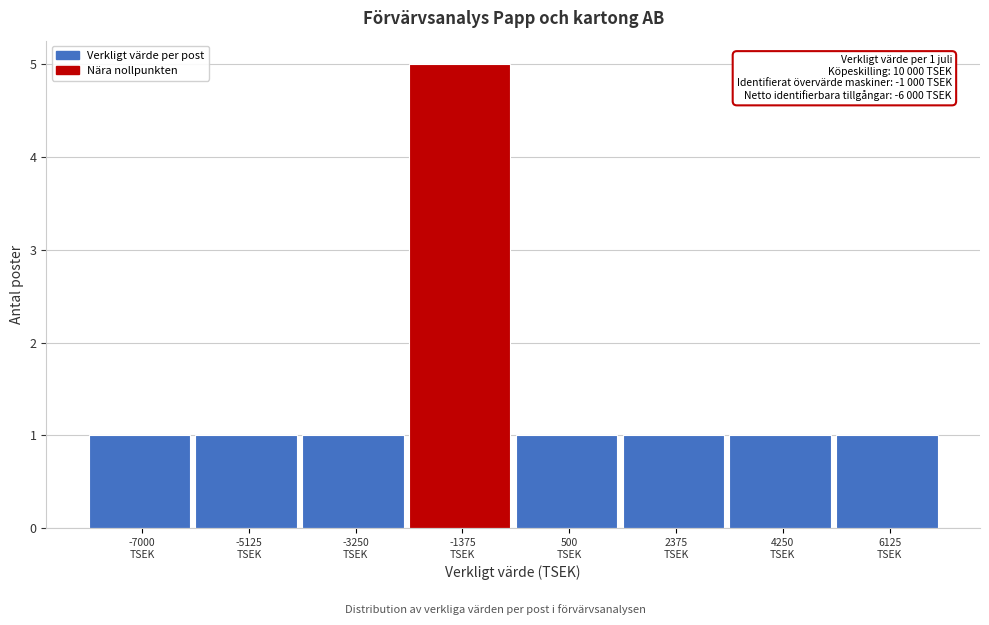

Reading right to left, list all the values displayed in this chart.

1	1	1	1	5	1	1	1